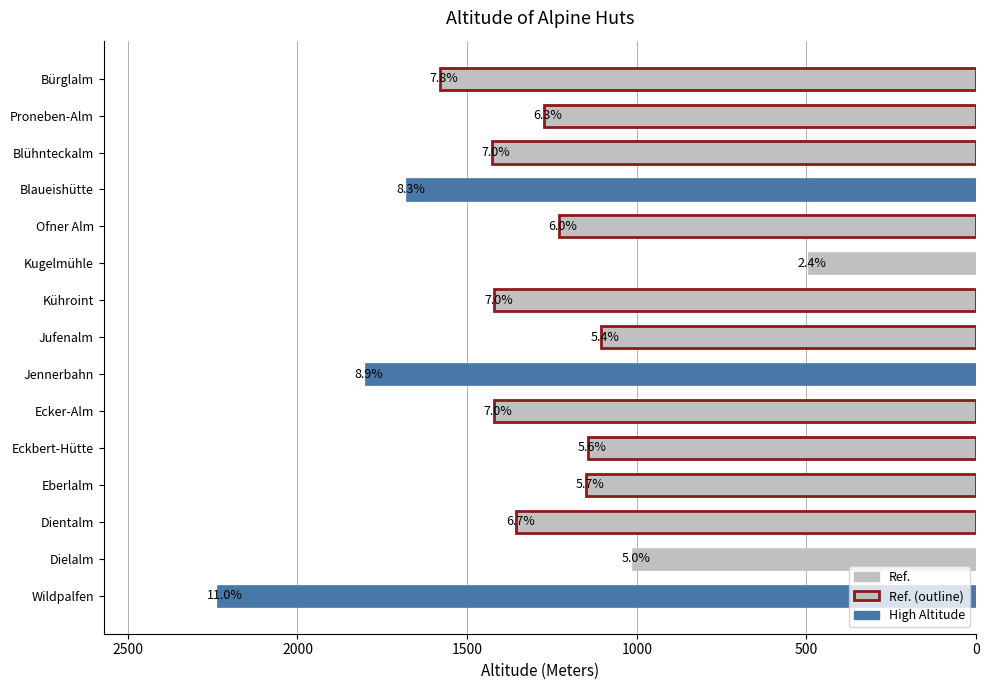

Are the bars horizontal?

Yes